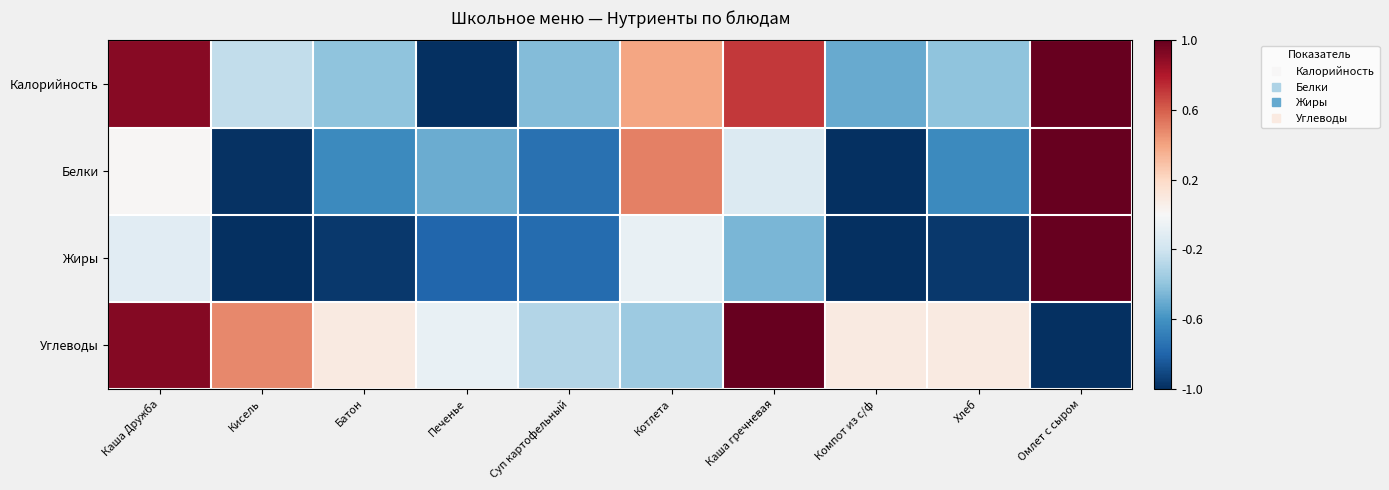

At which category is the sum across all series the highest?

Омлет с сыром